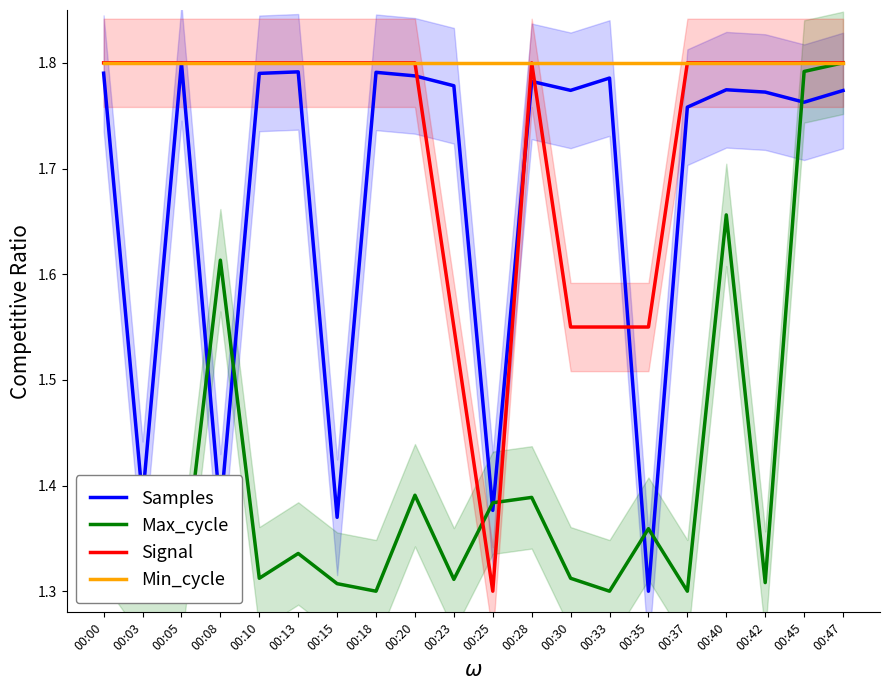

At how many categories does at least one series exceed 1?

20